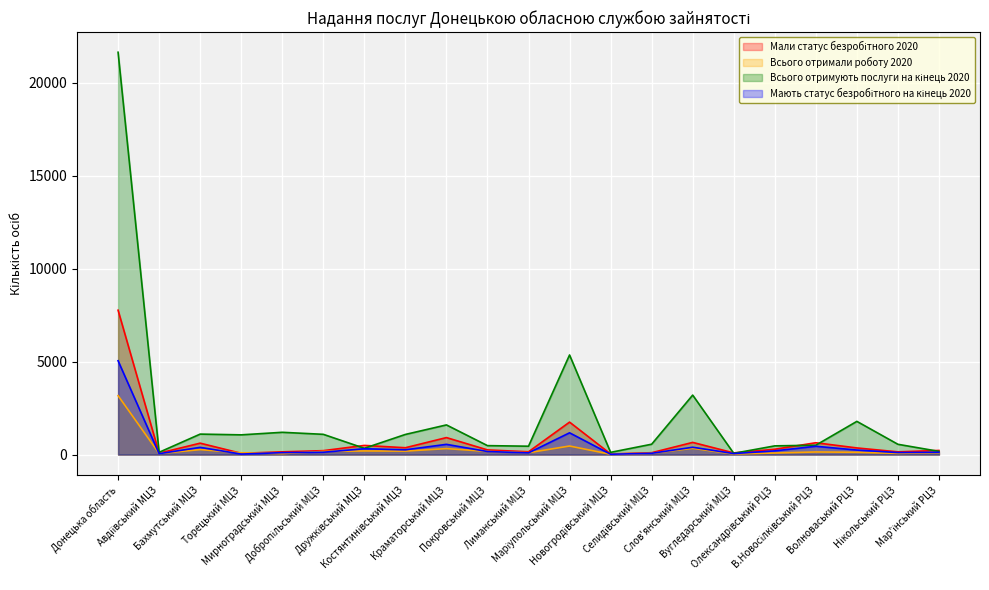

What is the average value of the Мають статус безробітного на кінець 2020 series?

475